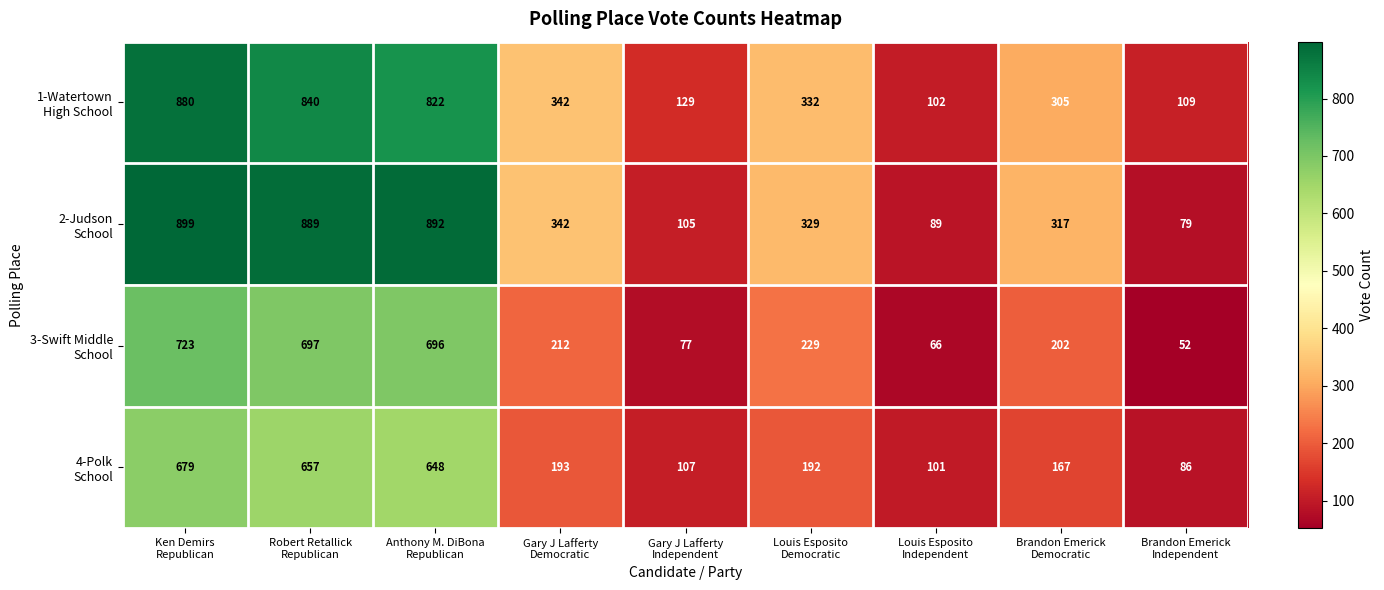

At how many categories does at least one series exceed 276?

6